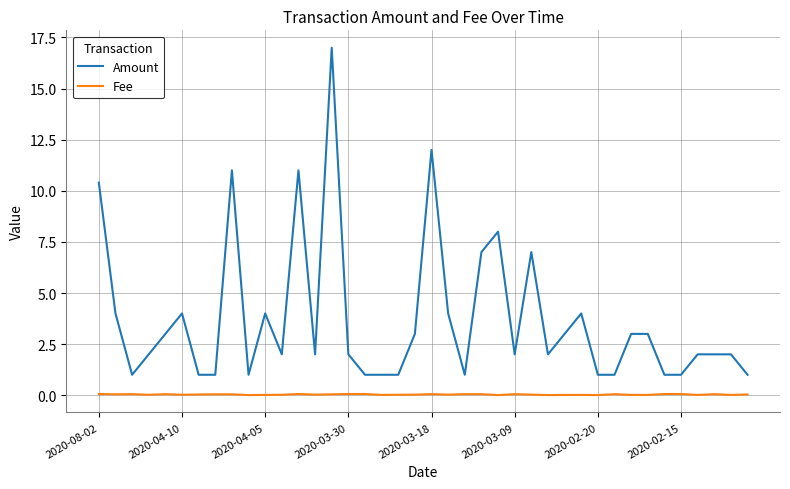

Which series has the widest spread of values?

Amount